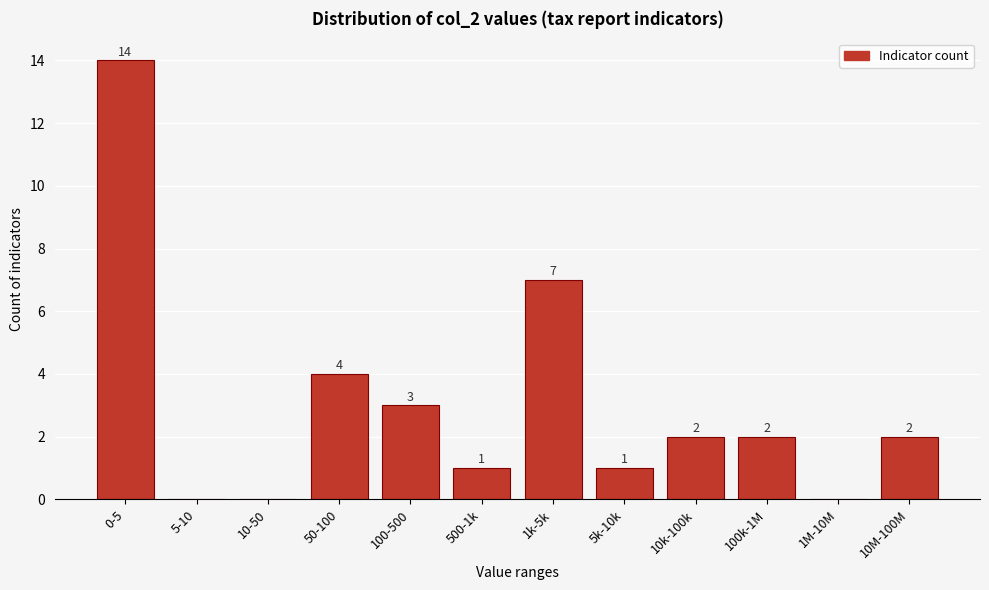

Reading right to left, what are all the values shown in this chart?

10M-100M=2	1M-10M=0	100k-1M=2	10k-100k=2	5k-10k=1	1k-5k=7	500-1k=1	100-500=3	50-100=4	10-50=0	5-10=0	0-5=14